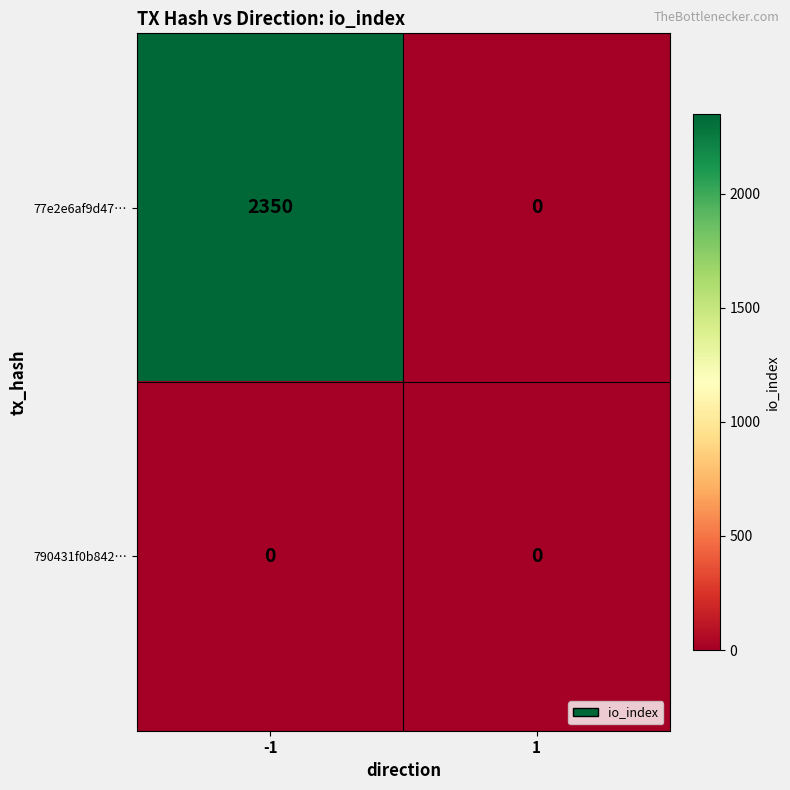

What is the sum of all 77e2e6af9d47… values?

2350